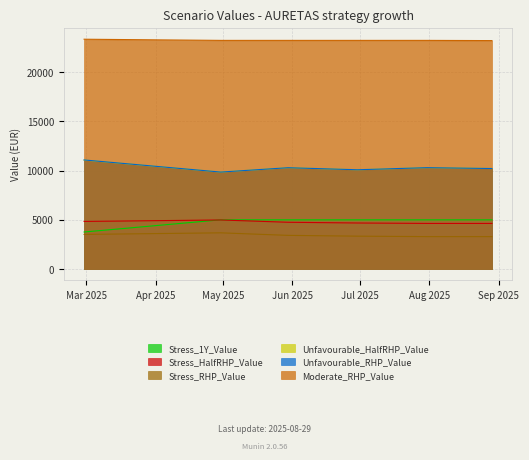

True or false: Unfavourable_HalfRHP_Value and Unfavourable_RHP_Value intersect in this chart.

False